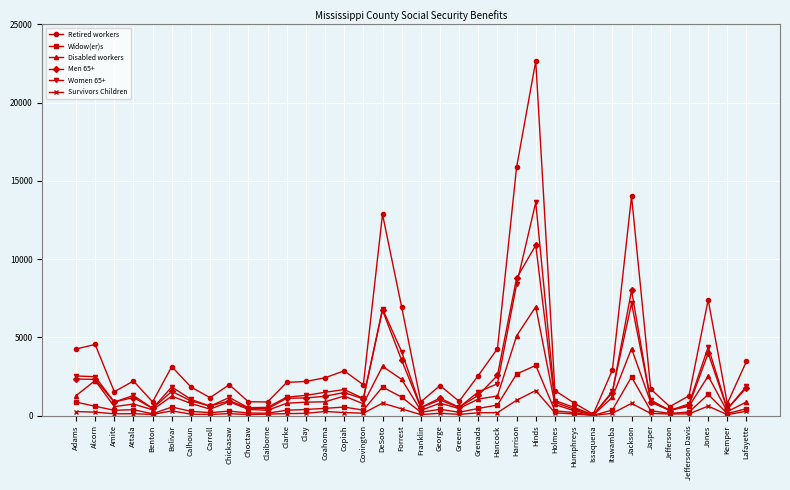

Between Humphreys and Lafayette, which series saw the biggest shift?

Retired workers